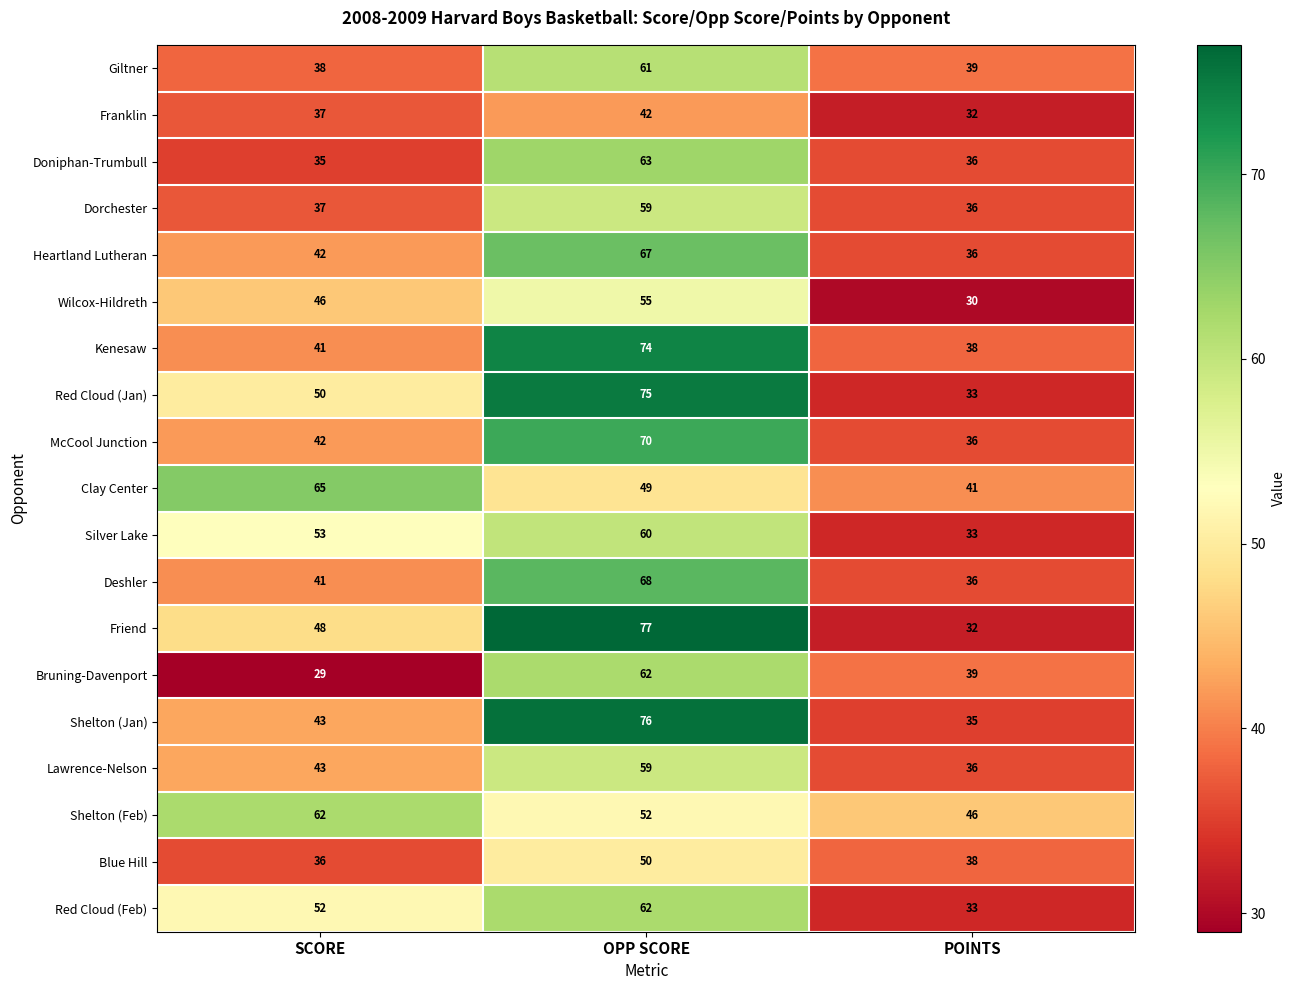

What is the difference between the second highest and minimum values in the Wilcox-Hildreth series?

16